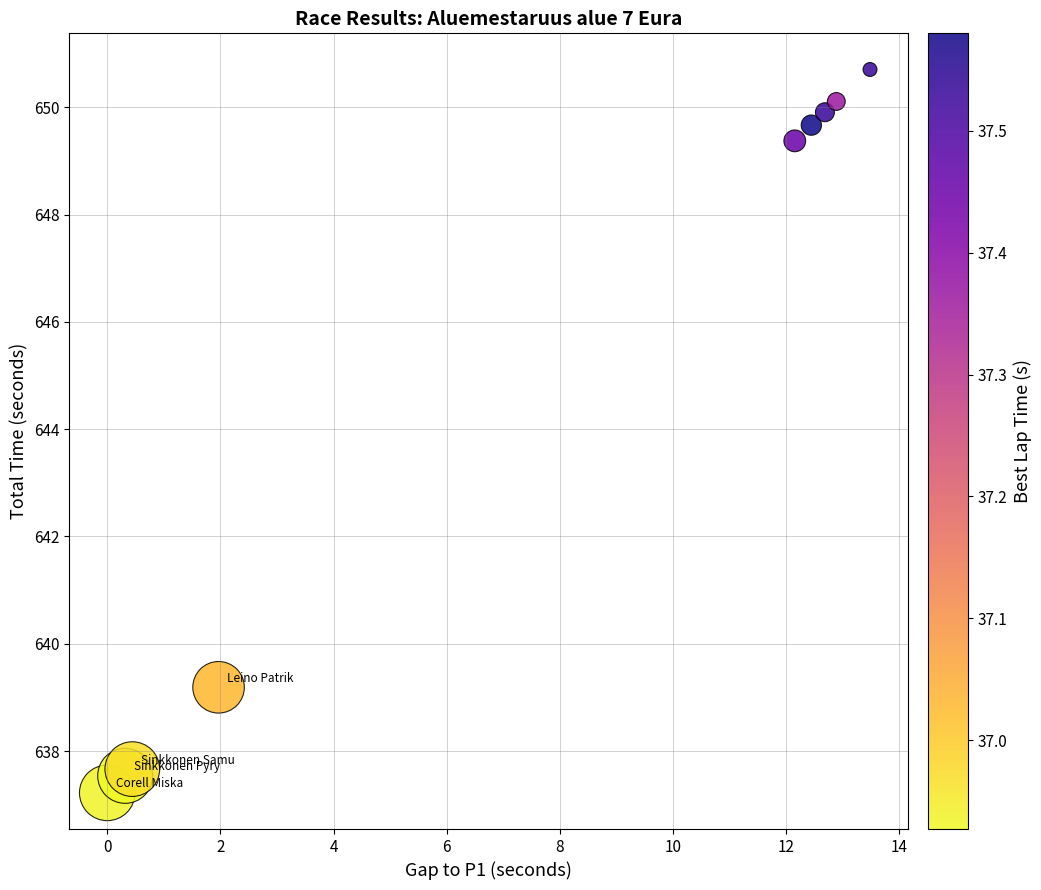

What Y value in the scatter plot is closest to 643?

639.2